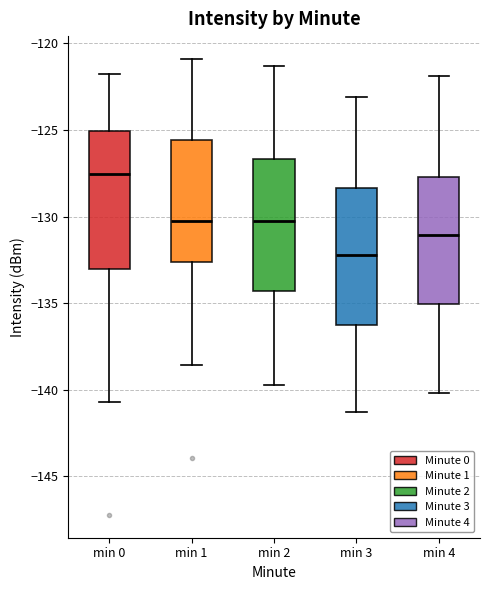

Reading left to right, transcribe this box plot: for each box, give where its median line is, the range the box spans, and where its two whiskers end, as read against the y-axis. The values are not printed on the chart, so give them approximately, as read against the axis.

min 0: median -127.5, box -133.0 to -125.0, whiskers -140.5 to -122.0
min 1: median -130.5, box -132.5 to -125.5, whiskers -138.5 to -121.0
min 2: median -130.0, box -134.5 to -126.5, whiskers -139.5 to -121.5
min 3: median -132.0, box -136.0 to -128.5, whiskers -141.5 to -123.0
min 4: median -131.0, box -135.0 to -127.5, whiskers -140.0 to -122.0